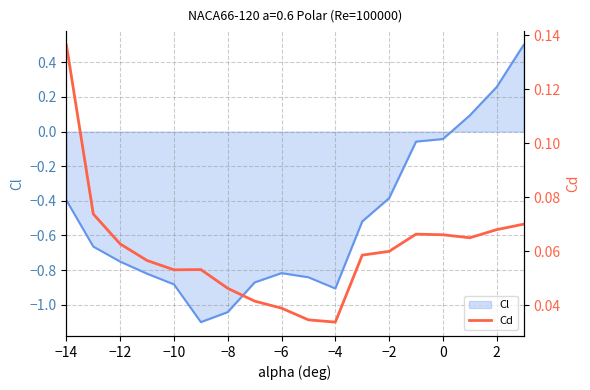

Is it true that Cl equals -0.2 at −14?

False